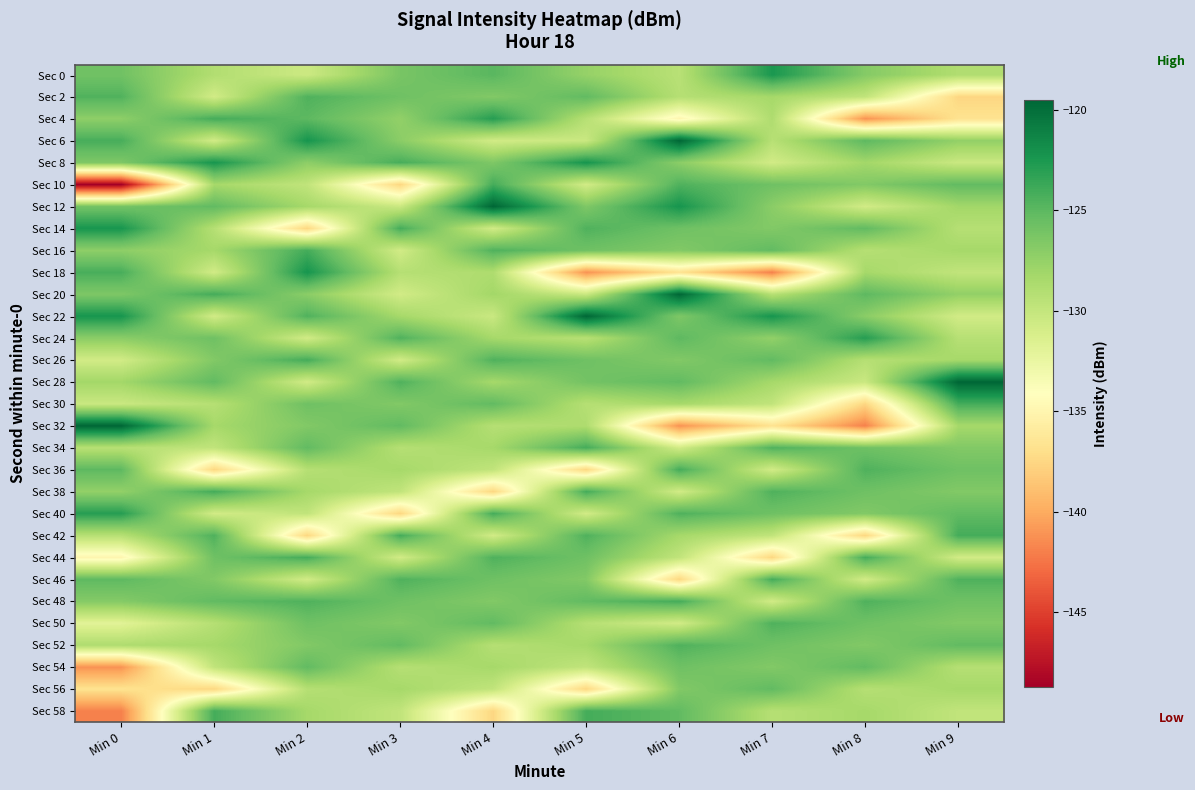

Which label corresponds to the smallest value in the chart?

Min 0